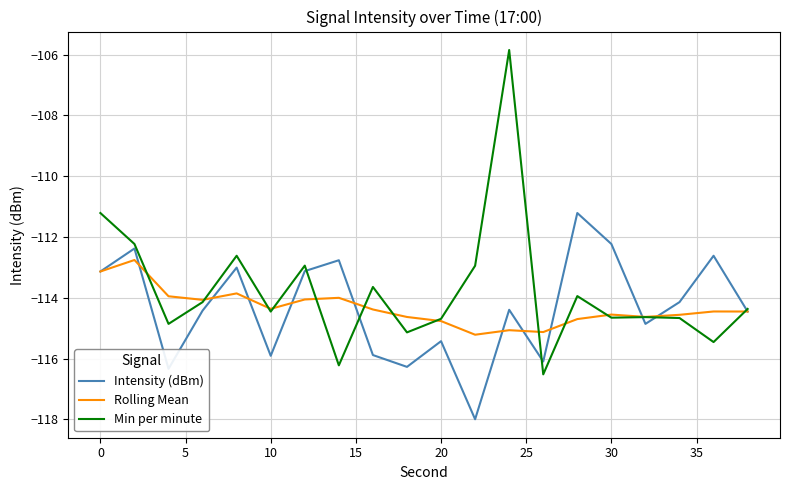

Rank the series by their maximum value, from highest to lowest.

Min per minute, Intensity (dBm), Rolling Mean